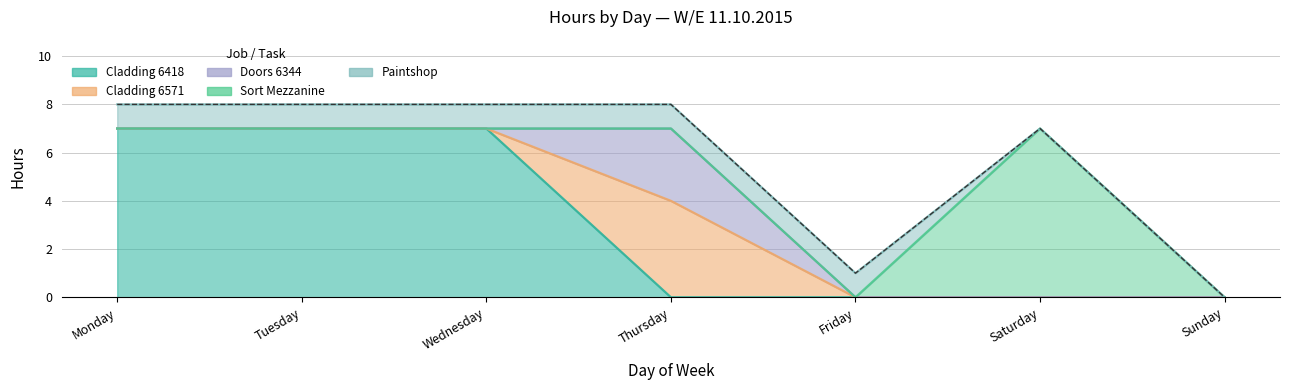

At Saturday, list the series in order from smallest to largest.

cladding_6418, cladding_6571, doors_6344, paintshop, sort_mezzanine